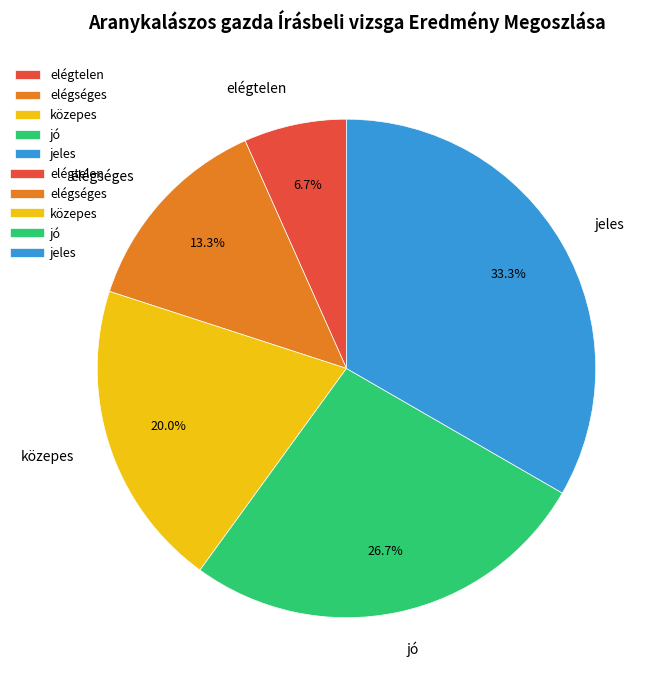

The jeles slice represents 33% of the pie. True or false?

True